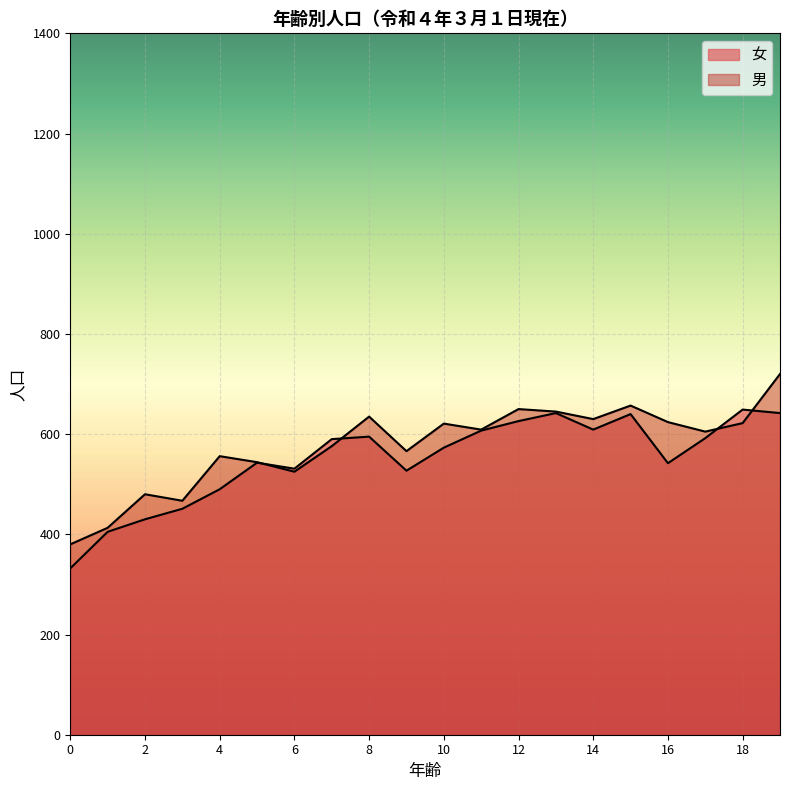

What are all the series names shown in the legend?

女, 男